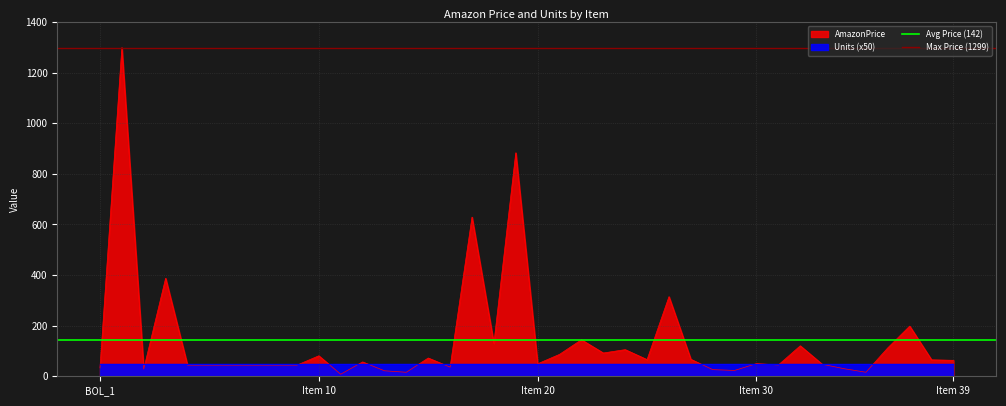

At which label is Max Price (1299) closest to 1299?

BOL_1